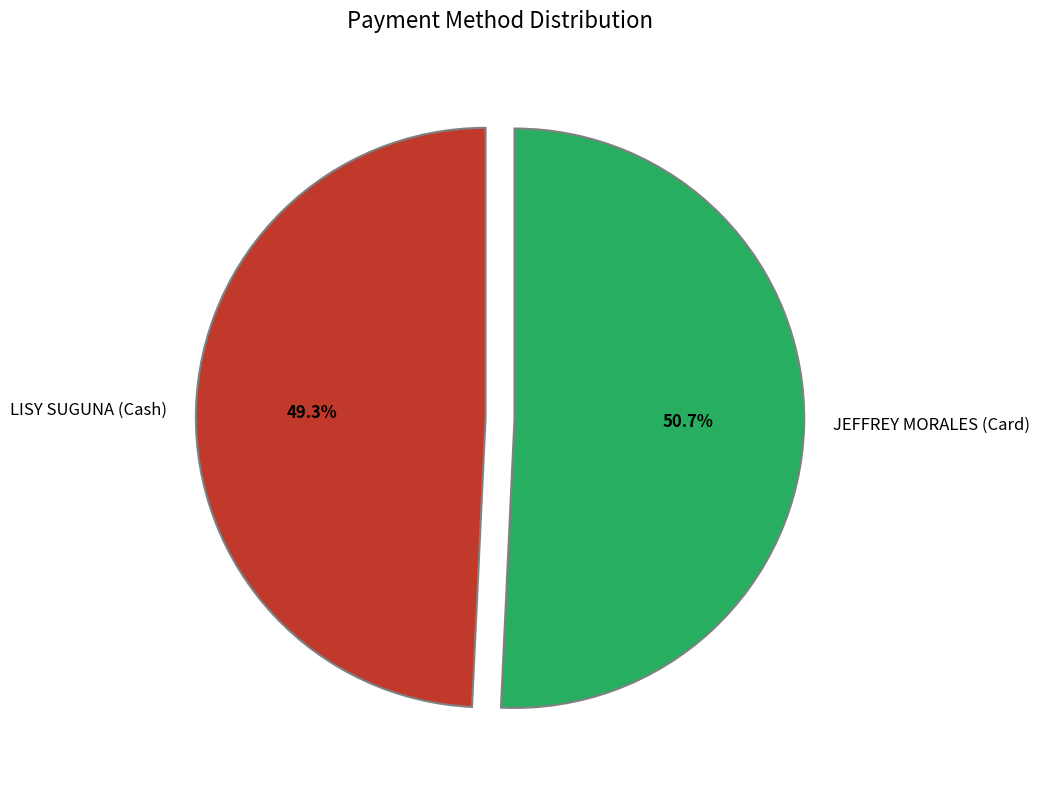

What percentage do JEFFREY MORALES (Card) and LISY SUGUNA (Cash) together represent?

100.0%